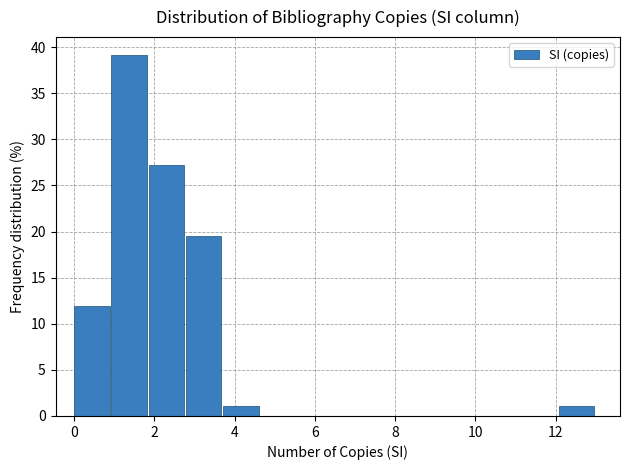

Reading left to right, transcribe this chart: for each bar, give the range it covers on the x-axis and its height. Neither the bar edges nor the heights are printed on the chart, so give them approximately, as read against the axes.

0.0 to 1.0: 12.0
1.0 to 1.8: 39.0
1.8 to 2.8: 27.0
2.8 to 3.8: 19.5
3.8 to 4.6: 1.0
4.6 to 5.6: 0
5.6 to 6.6: 0
6.6 to 7.4: 0
7.4 to 8.4: 0
8.4 to 9.2: 0
9.2 to 10.2: 0
10.2 to 11.2: 0
11.2 to 12.0: 0
12.0 to 13.0: 1.0